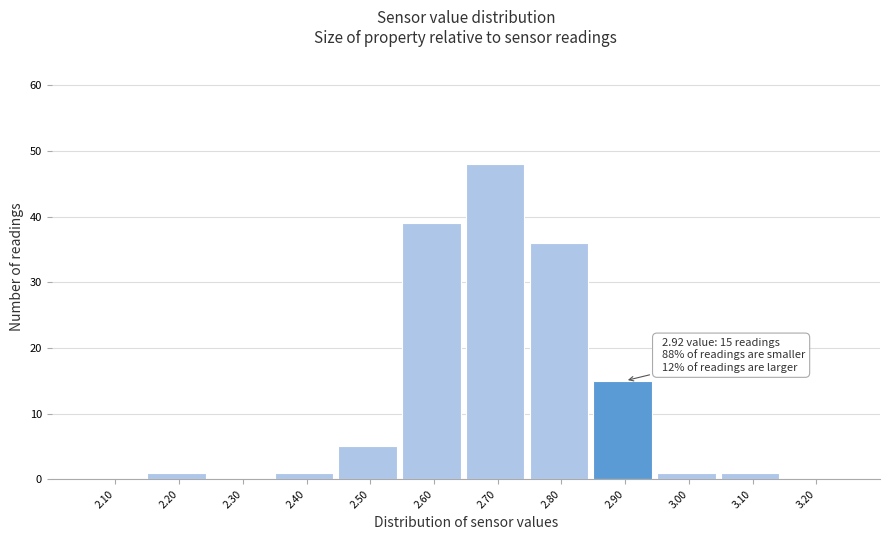

Reading left to right, extract all data points from this chart.

2.10=0	2.20=1	2.30=0	2.40=1	2.50=5	2.60=39	2.70=48	2.80=36	2.90=15	3.00=1	3.10=1	3.20=0